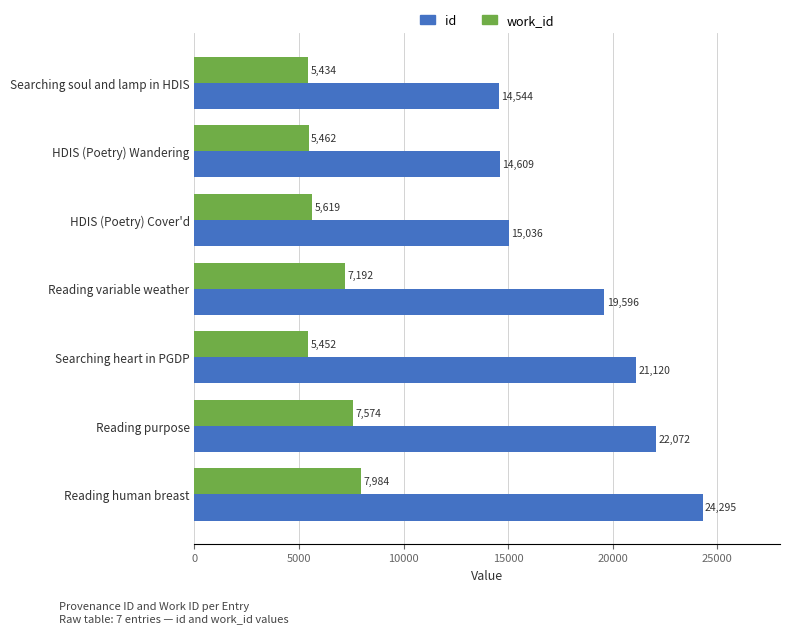

At which label is id closest to 19419?

Reading variable weather